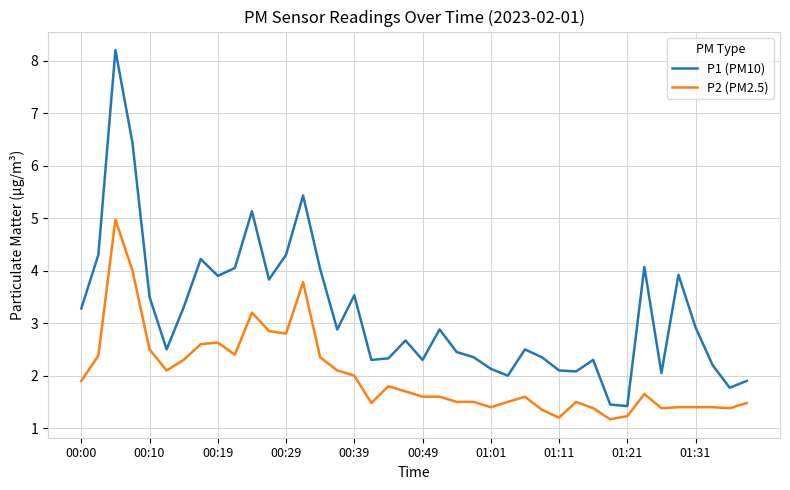

Which series has the widest spread of values?

P1 (PM10)